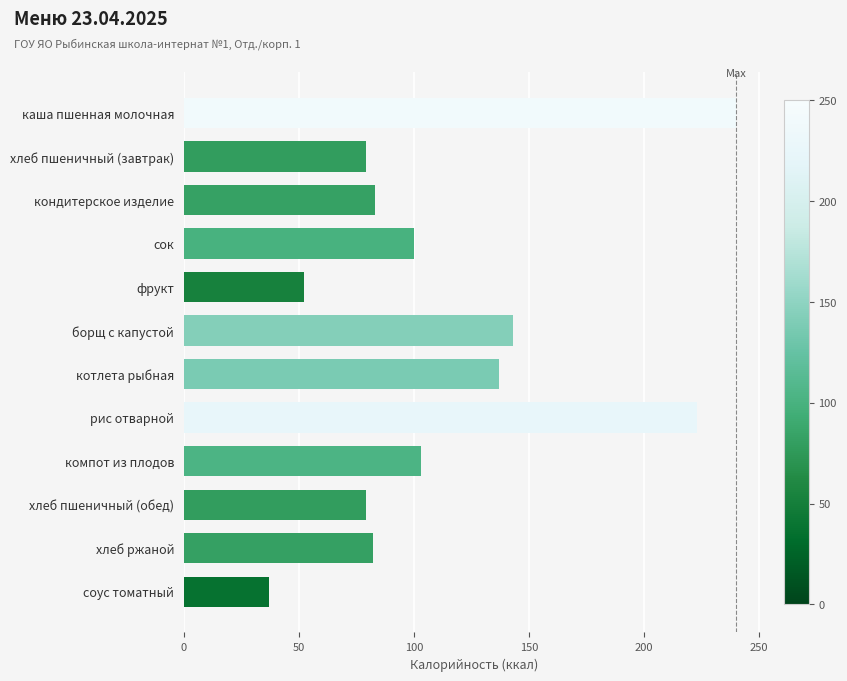

Which label corresponds to the smallest value in the chart?

соус томатный